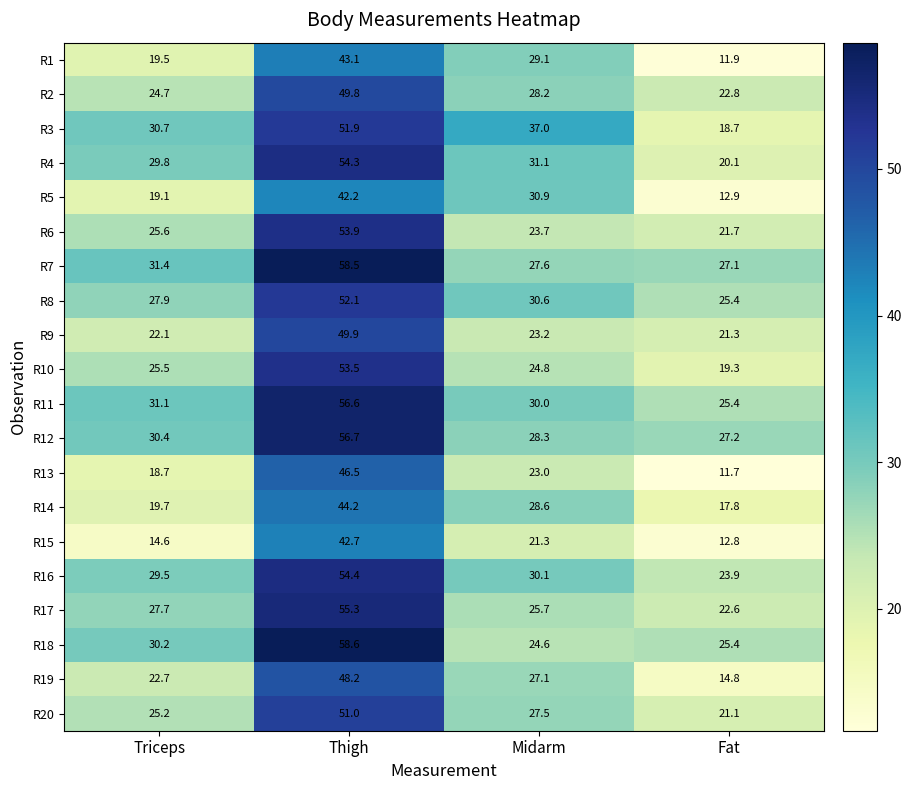

Rank the series by their maximum value, from highest to lowest.

R18, R7, R12, R11, R17, R16, R4, R6, R10, R8, R3, R20, R9, R2, R19, R13, R14, R1, R15, R5